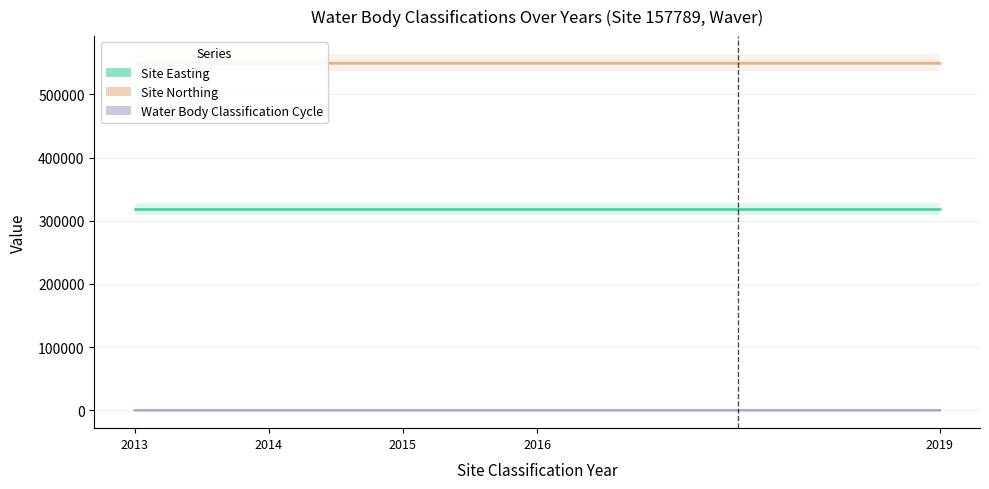

At which category is the sum across all series the highest?

2019